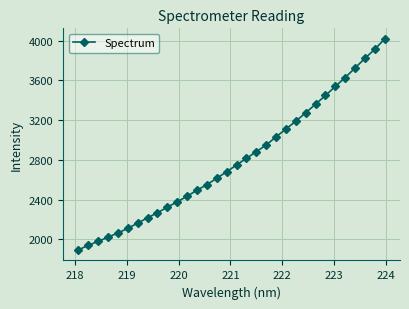

How many lines are shown in the chart?

1